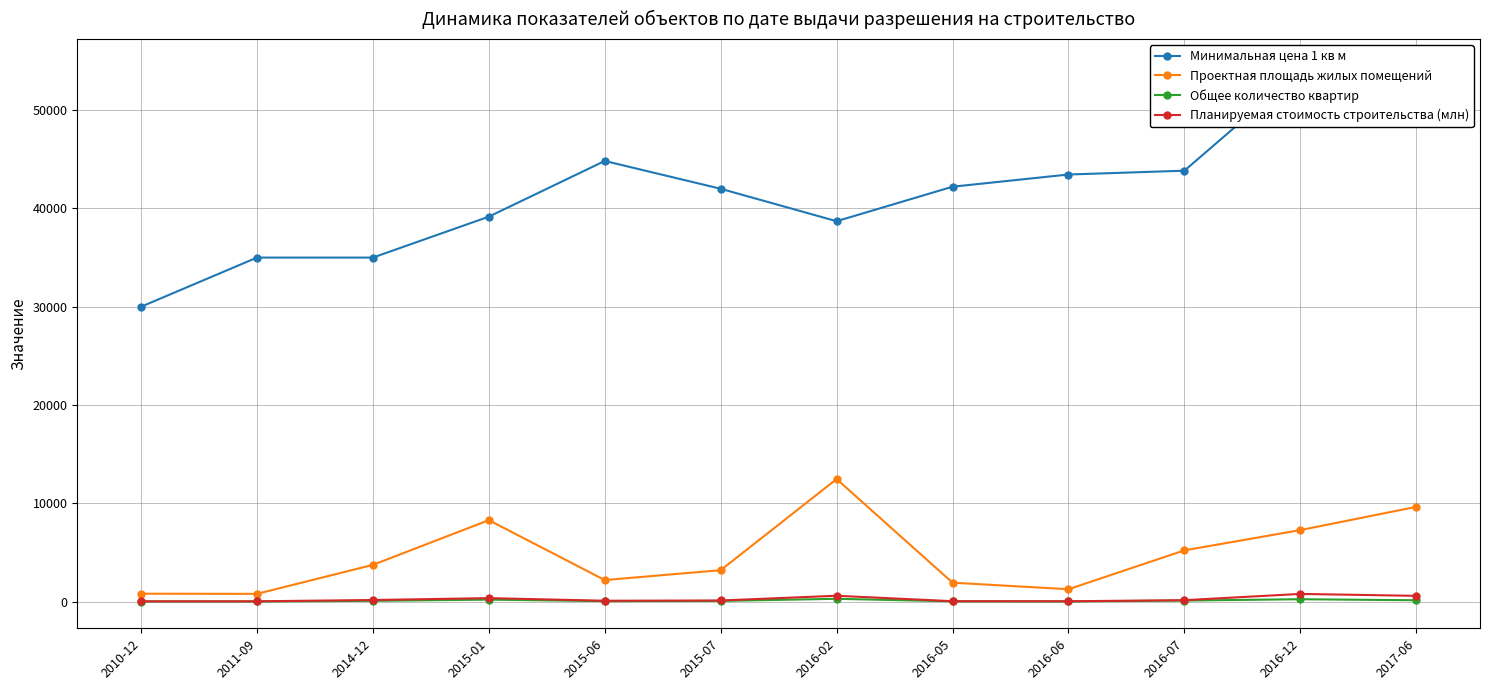

Rank the series at 2015-07 from highest to lowest value.

Минимальная цена 1 кв м, Проектная площадь жилых помещений, Планируемая стоимость строительства (млн), Общее количество квартир